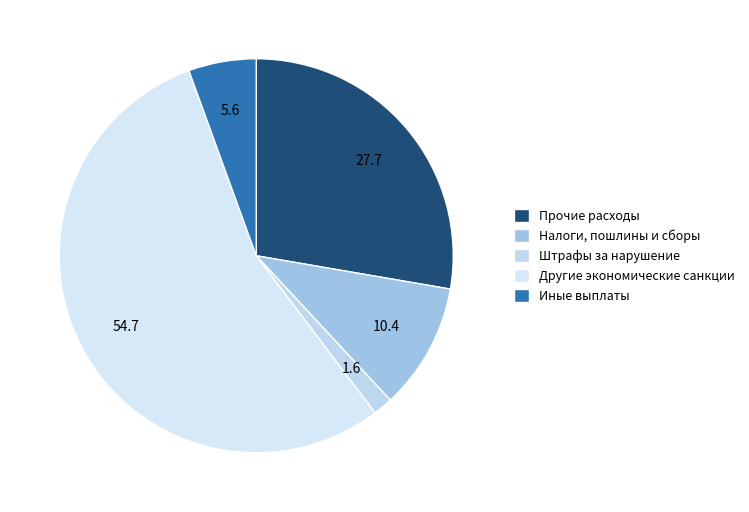

Count the number of slices in the pie.

5